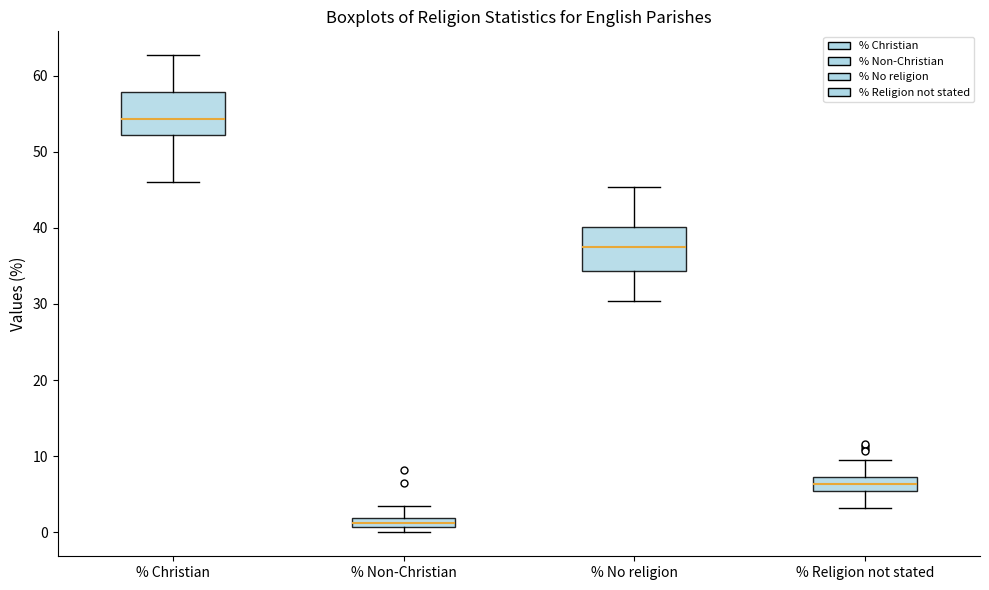

Where is the lower edge of the box for % Non-Christian on the y-axis? The values are not printed on the chart, so give them approximately, as read against the axis.

1